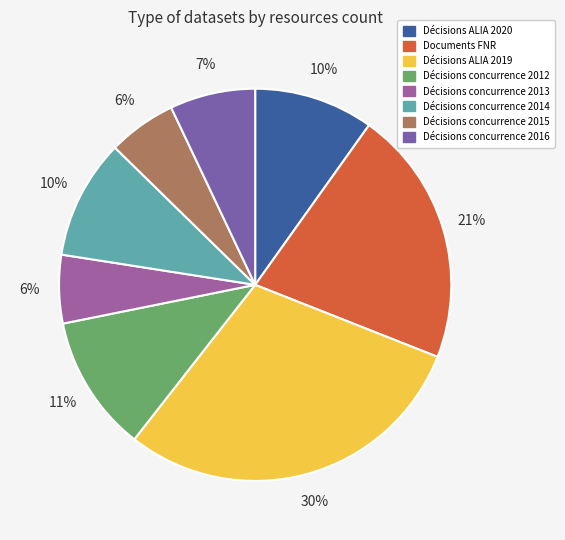

How many segments does this pie chart have?

8